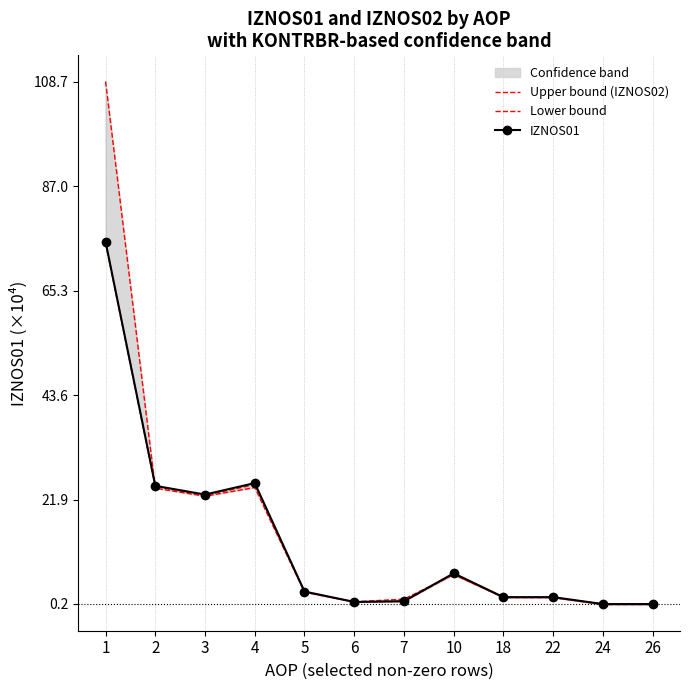

What is the average value of the Lower bound series?

13.5